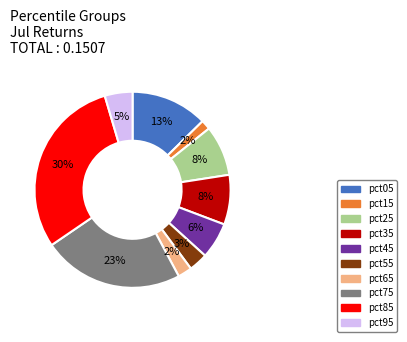

Is it true that pct55 is 3% of the pie?

True